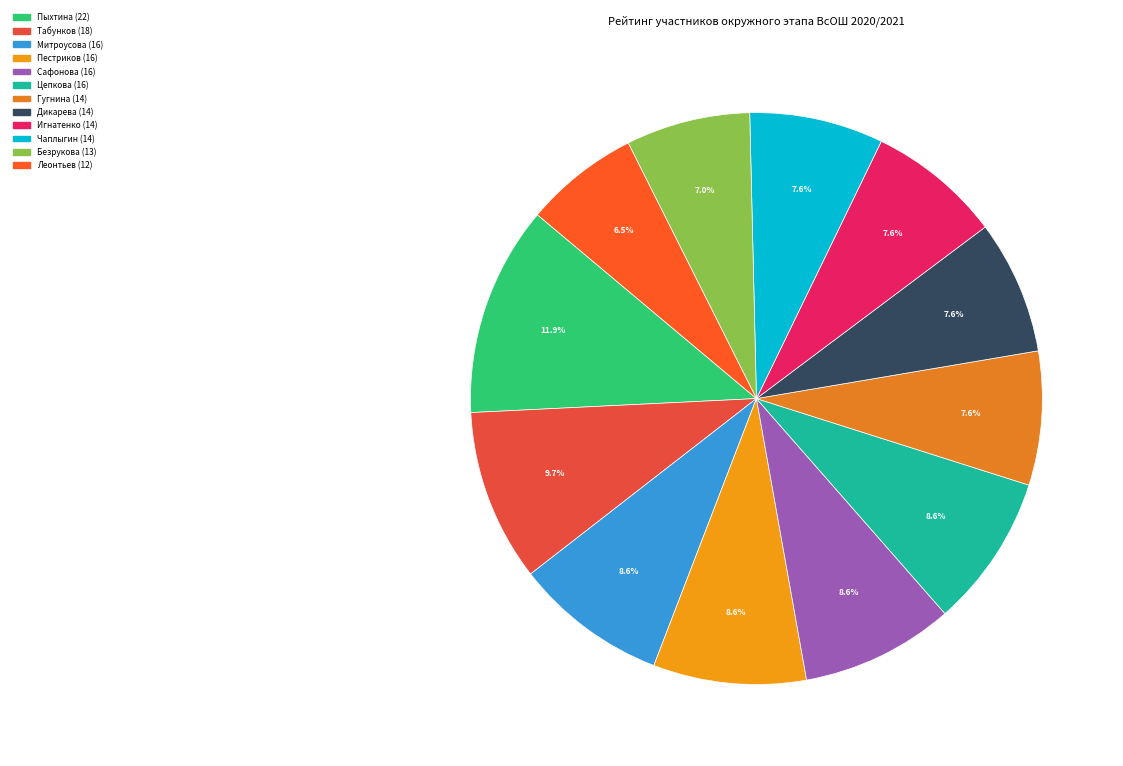

To the nearest percent, what portion does Цепкова (16) represent?

9%